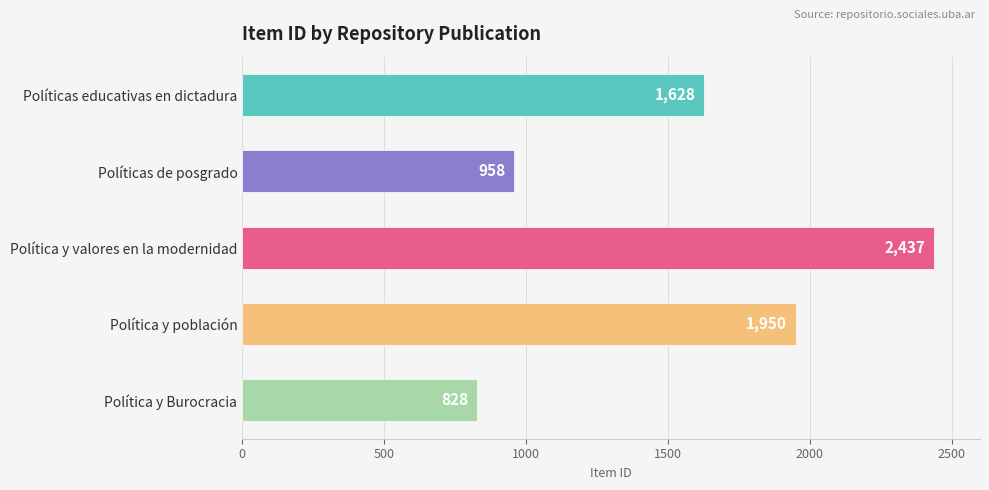

Reading top to bottom, list all the values displayed in this chart.

Políticas educativas en dictadura=1628	Políticas de posgrado=958	Política y valores en la modernidad=2437	Política y población=1950	Política y Burocracia=828